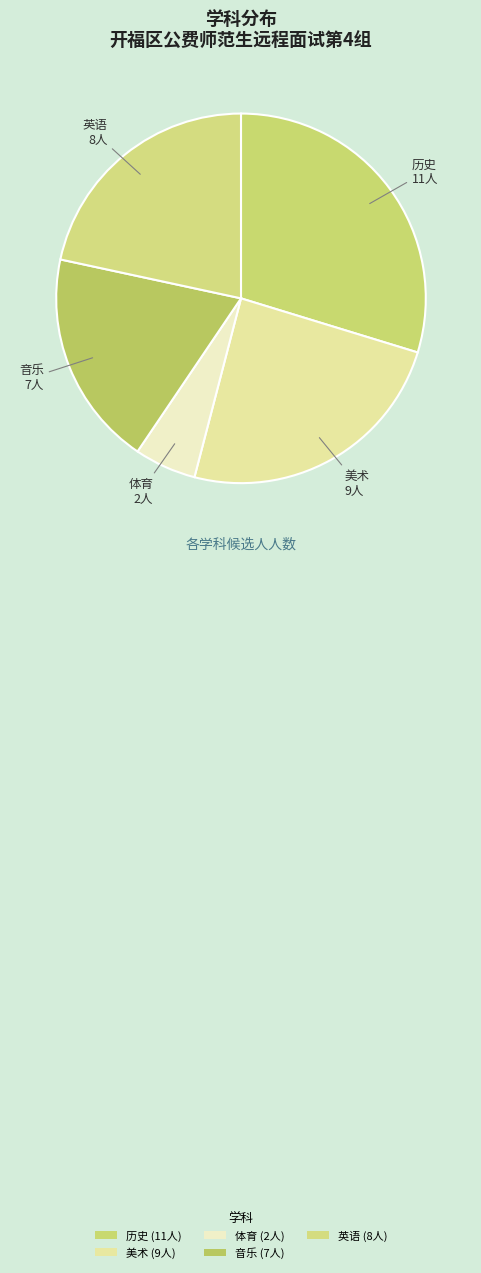

Is there a majority slice in this chart?

No